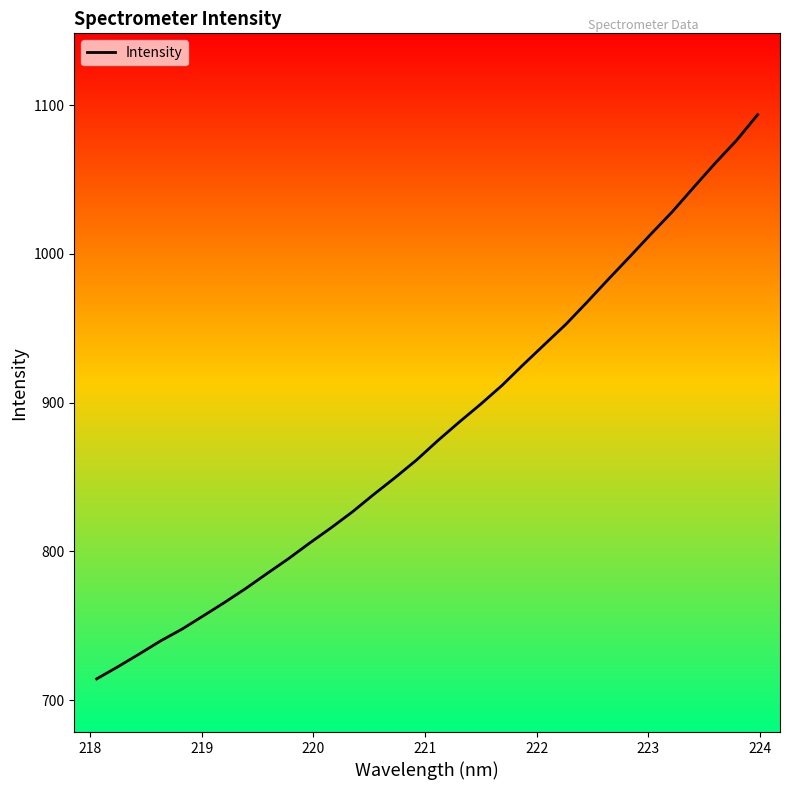

What is the maximum value shown in the chart?

1093.5